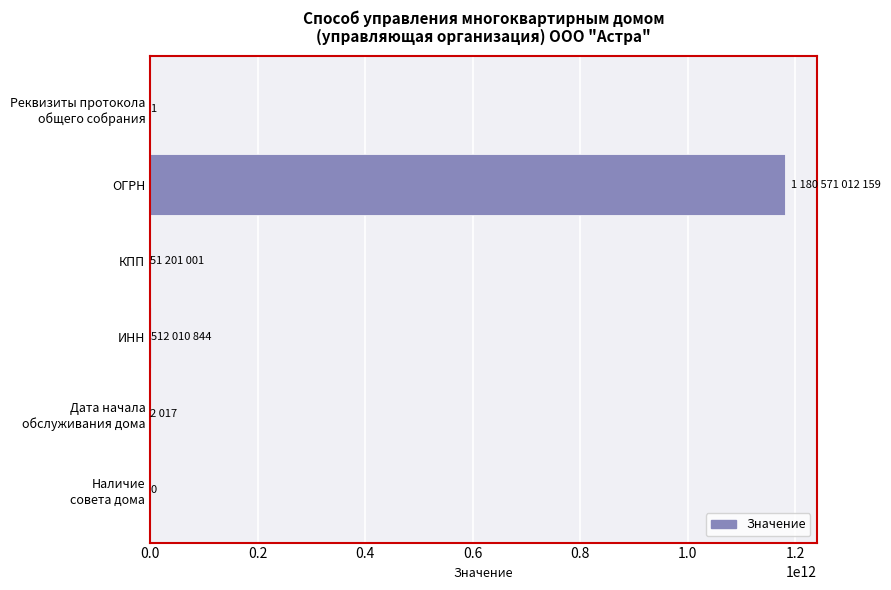

Count the number of data series in this chart.

1